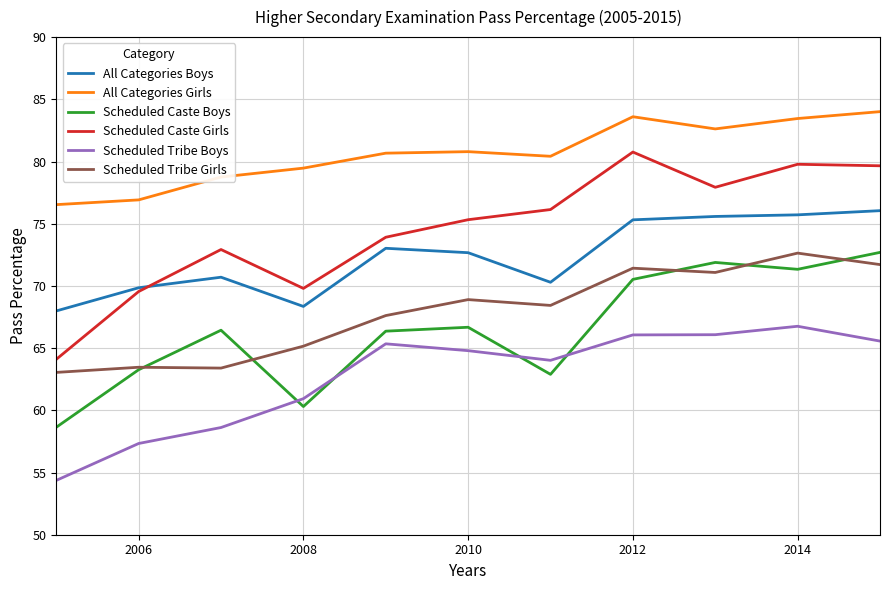

What is the maximum value for All Categories Girls?

84.0